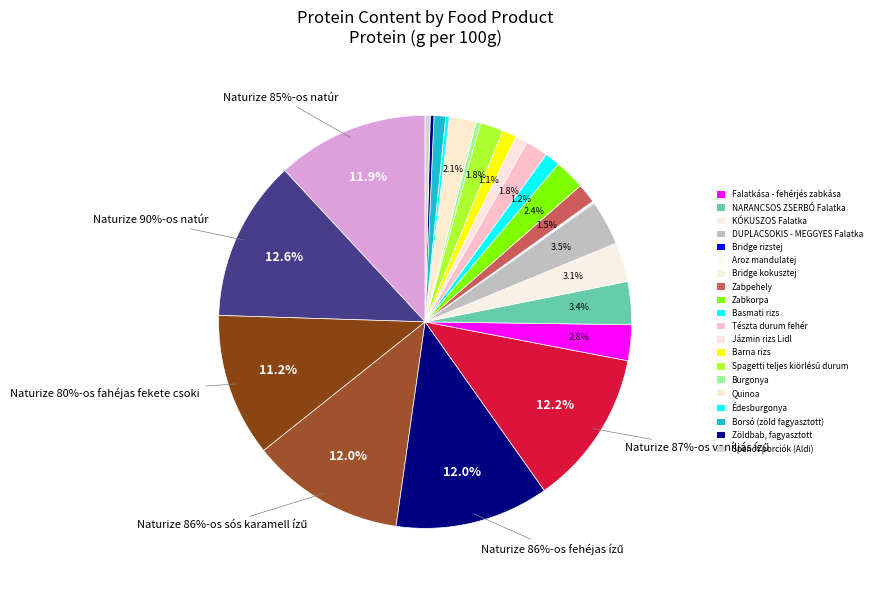

To the nearest percent, what portion does Zabkorpa represent?

2%